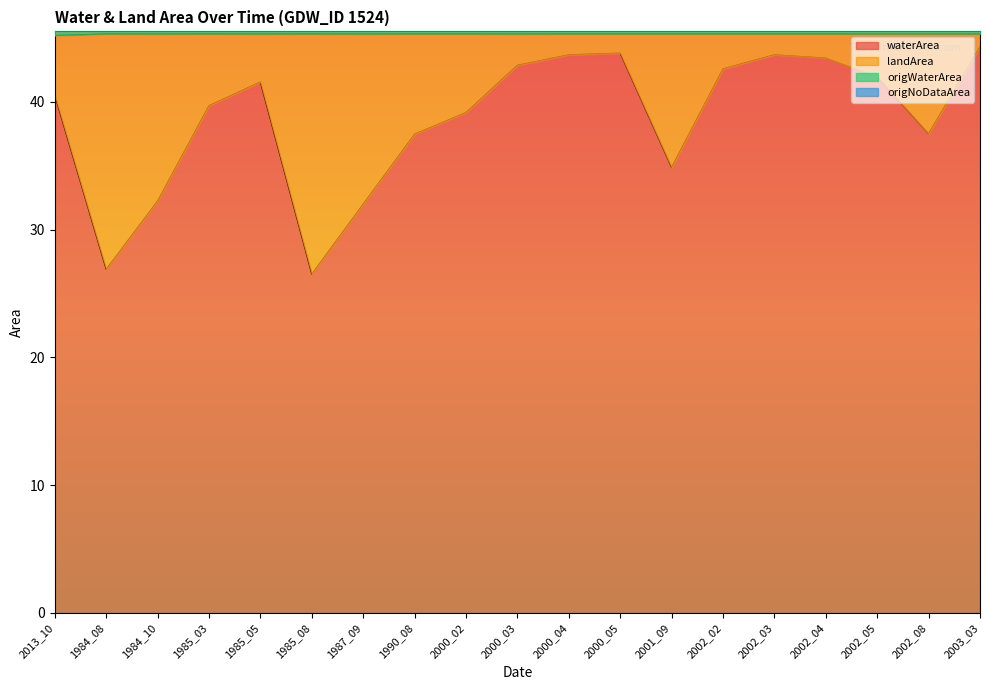

Where does the waterArea series first go above 40?

2013_10